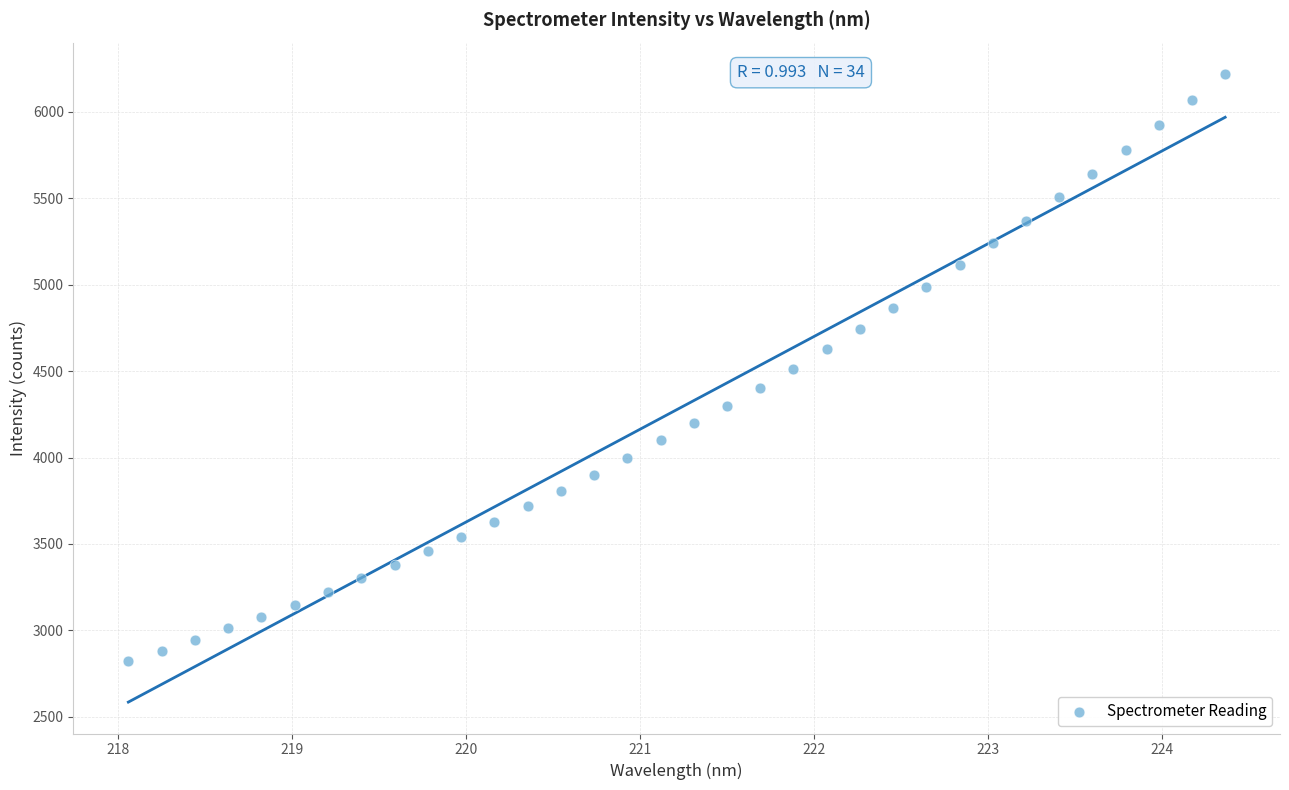

What is the range of Y values (max minus min)?

3397.1